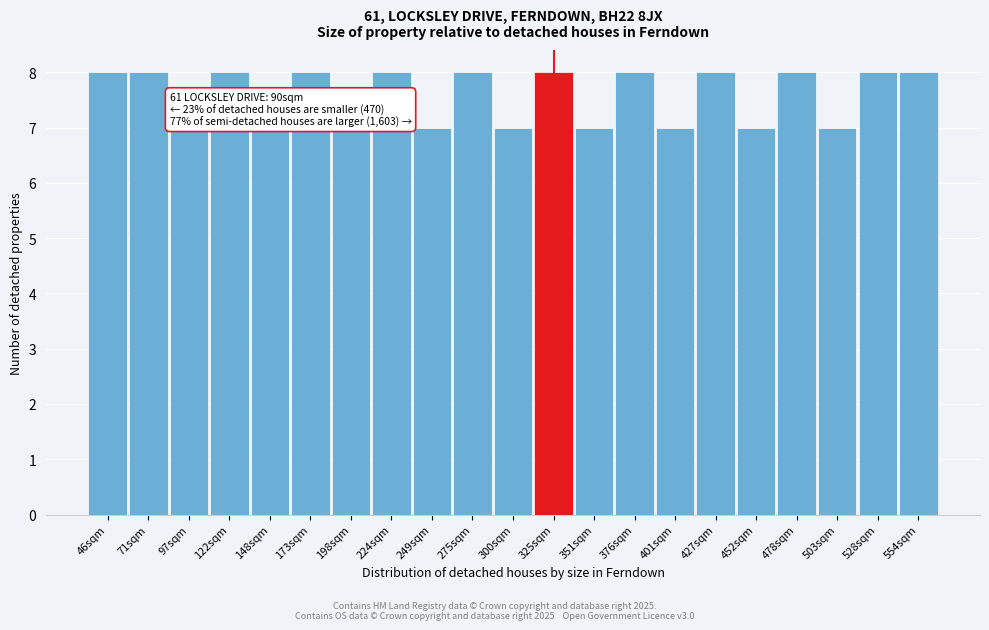

Reading right to left, list all the values displayed in this chart.

8	8	7	8	7	8	7	8	7	8	7	8	7	8	7	8	7	8	7	8	8